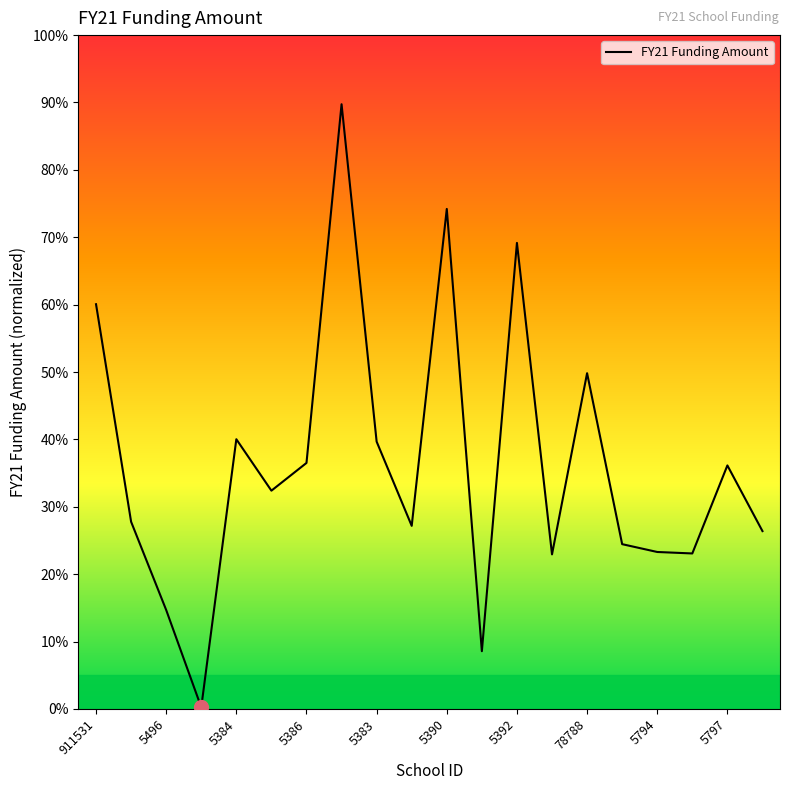

What is the greatest value displayed?

89.7